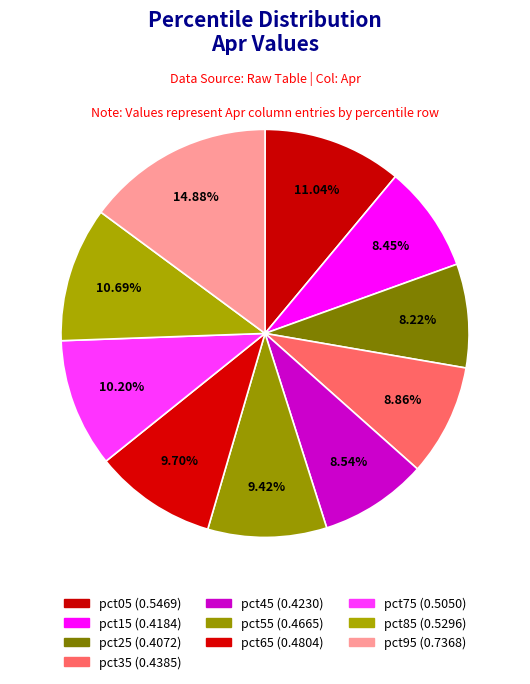

How many segments does this pie chart have?

10